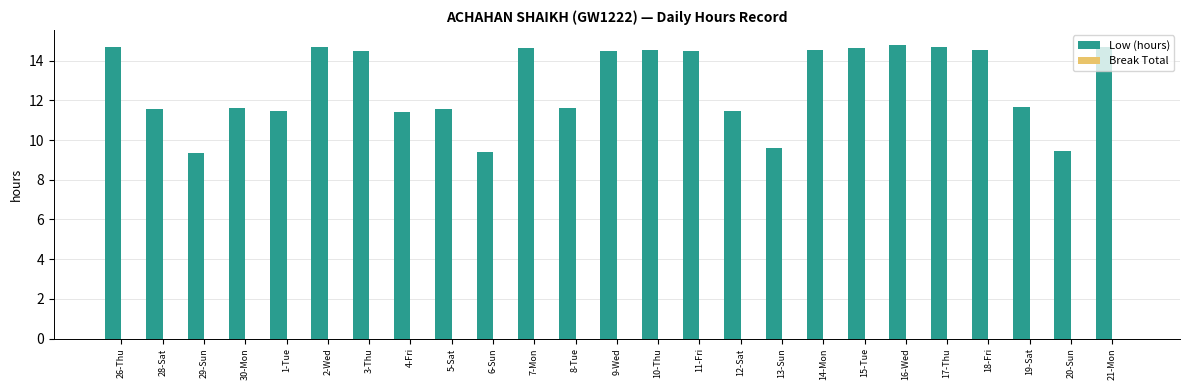

What is the change in value from 30-Mon to 10-Thu?

+2.9